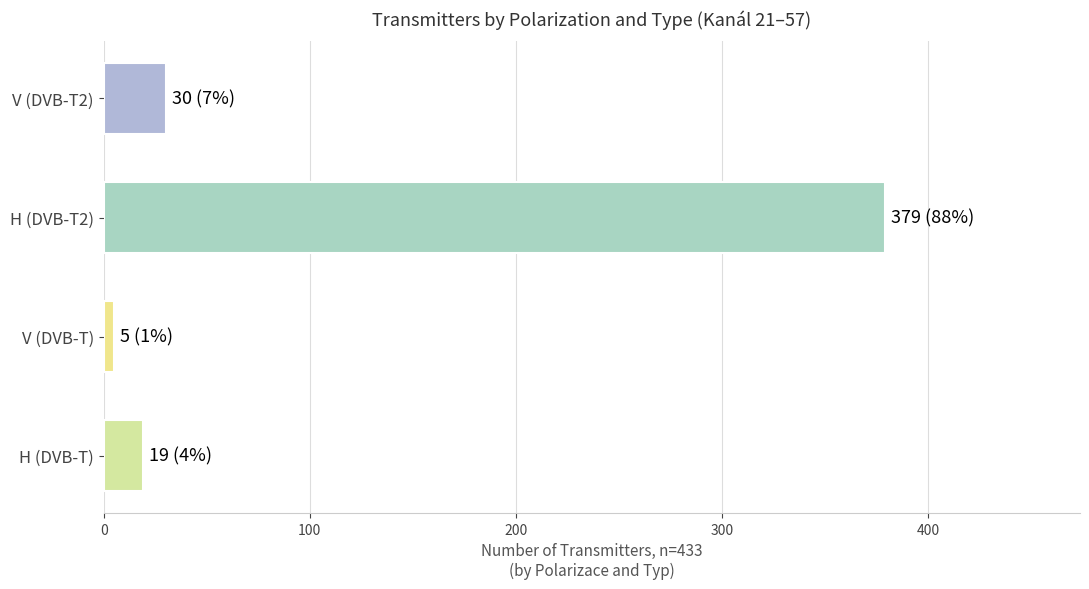

What is the sum of all values?

433